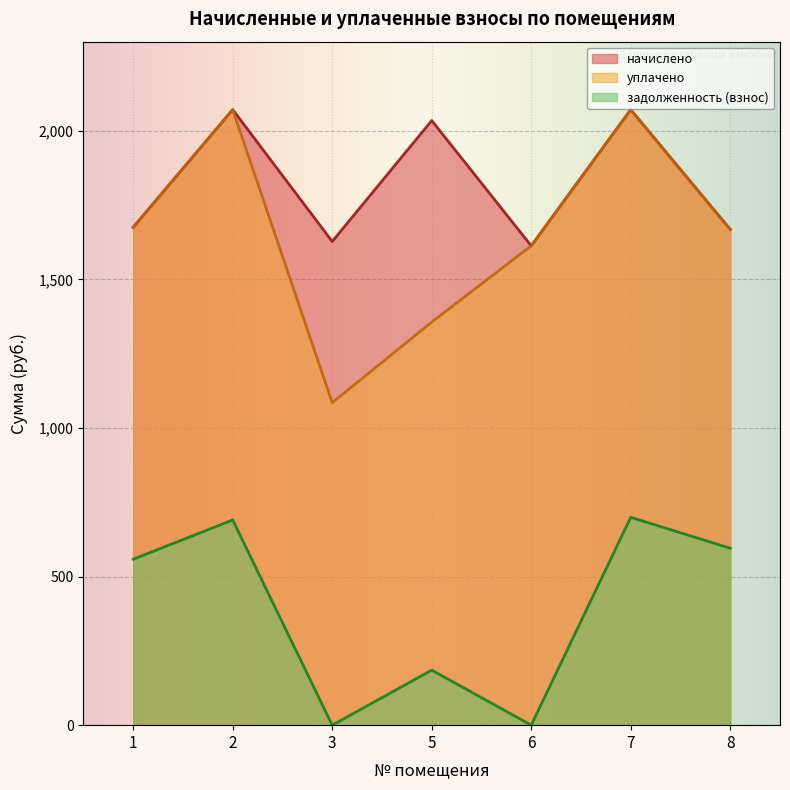

What are all the series names shown in the legend?

начислено, уплачено, задолженность (взнос)